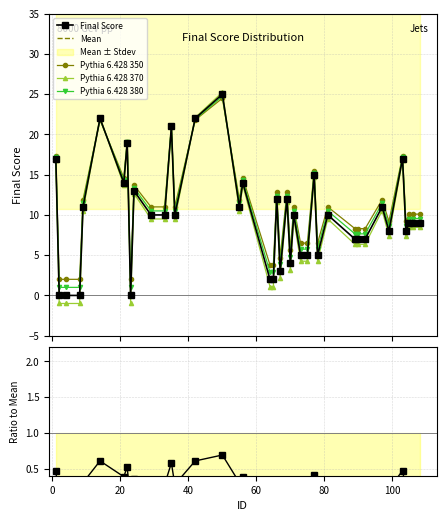

Rank the categories by value from highest to lowest.

50, 14, 42, 35, 22, 1, 103, 77, 21, 56, 24, 66, 69, 9, 55, 97, 29, 33, 36, 71, 81, 105, 106, 108, 99, 104, 89, 90, 92, 73, 75, 78, 70, 67, 64, 65, 2, 4, 8, 23